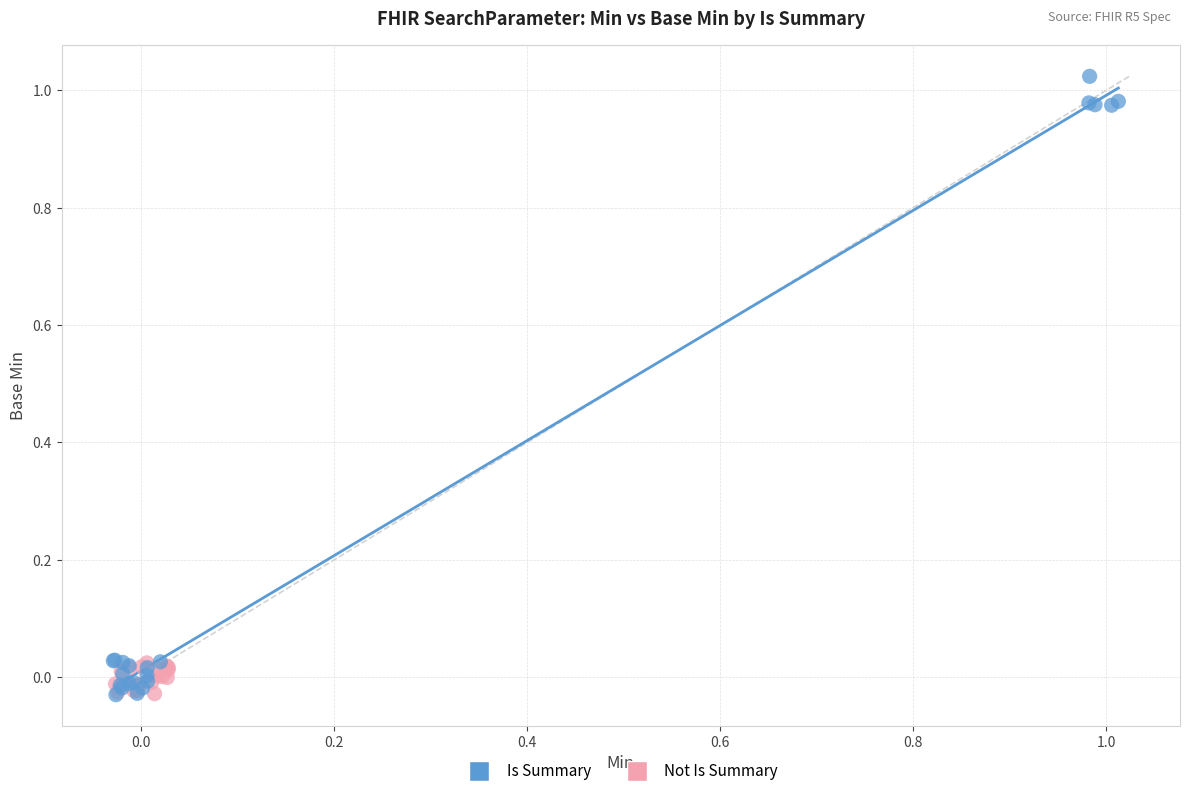

Which series contains the highest Y value?

Is Summary